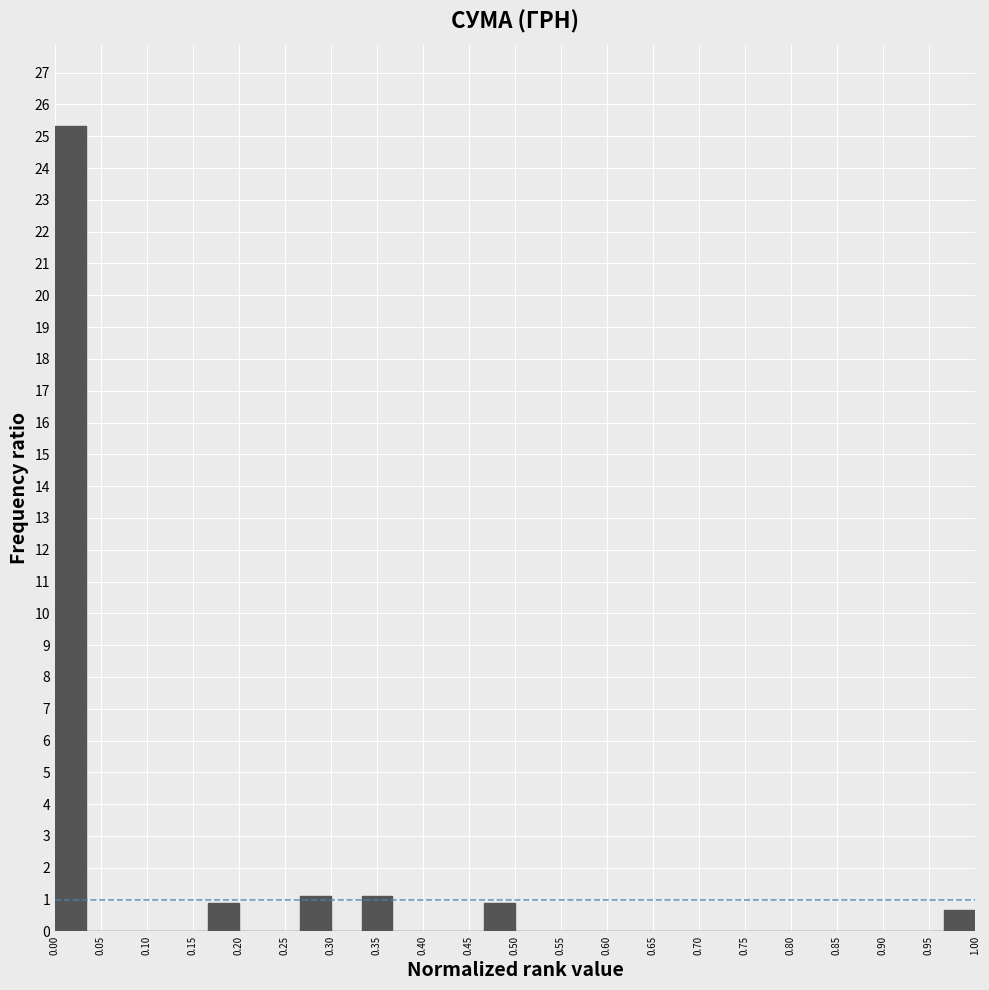

Reading left to right, transcribe this chart: for each bar, give the range it covers on the x-axis and its height. Neither the bar edges nor the heights are printed on the chart, so give them approximately, as read against the axes.

0.000 to 0.035: 25.3
0.035 to 0.065: 0
0.065 to 0.100: 0
0.100 to 0.135: 0
0.135 to 0.165: 0
0.165 to 0.200: 0.9
0.200 to 0.235: 0
0.235 to 0.265: 0
0.265 to 0.300: 1.1
0.300 to 0.335: 0
0.335 to 0.365: 1.1
0.365 to 0.400: 0
0.400 to 0.435: 0
0.435 to 0.465: 0
0.465 to 0.500: 0.9
0.500 to 0.535: 0
0.535 to 0.565: 0
0.565 to 0.600: 0
0.600 to 0.635: 0
0.635 to 0.665: 0
0.665 to 0.700: 0
0.700 to 0.735: 0
0.735 to 0.765: 0
0.765 to 0.800: 0
0.800 to 0.835: 0
0.835 to 0.865: 0
0.865 to 0.900: 0
0.900 to 0.935: 0
0.935 to 0.965: 0
0.965 to 1.000: 0.7